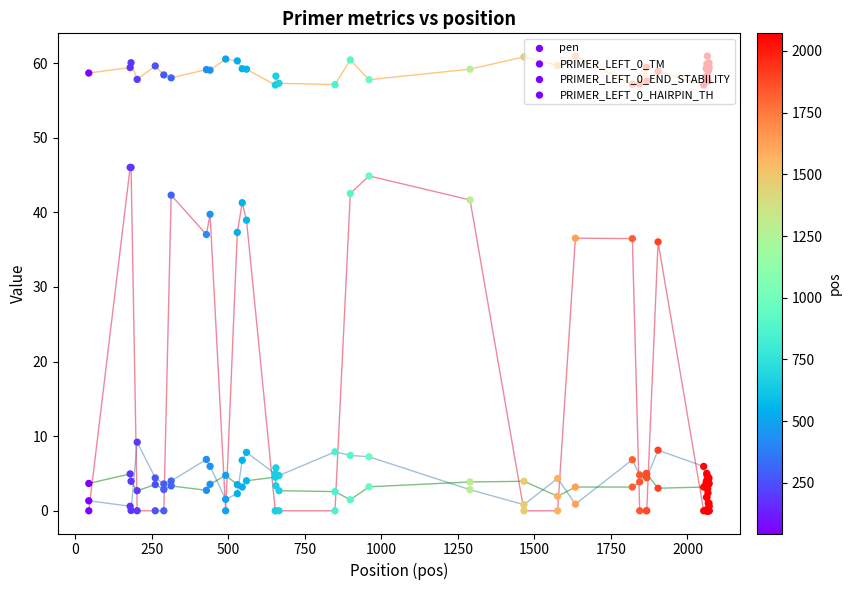

Which series has the largest total across all categories?

PRIMER_LEFT_0_TM